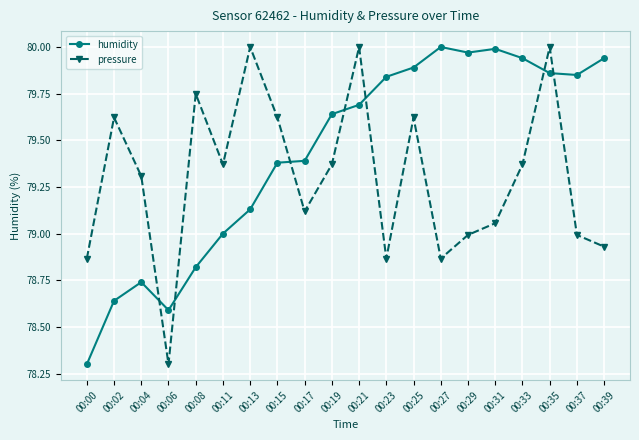

Which series has the largest total across all categories?

humidity